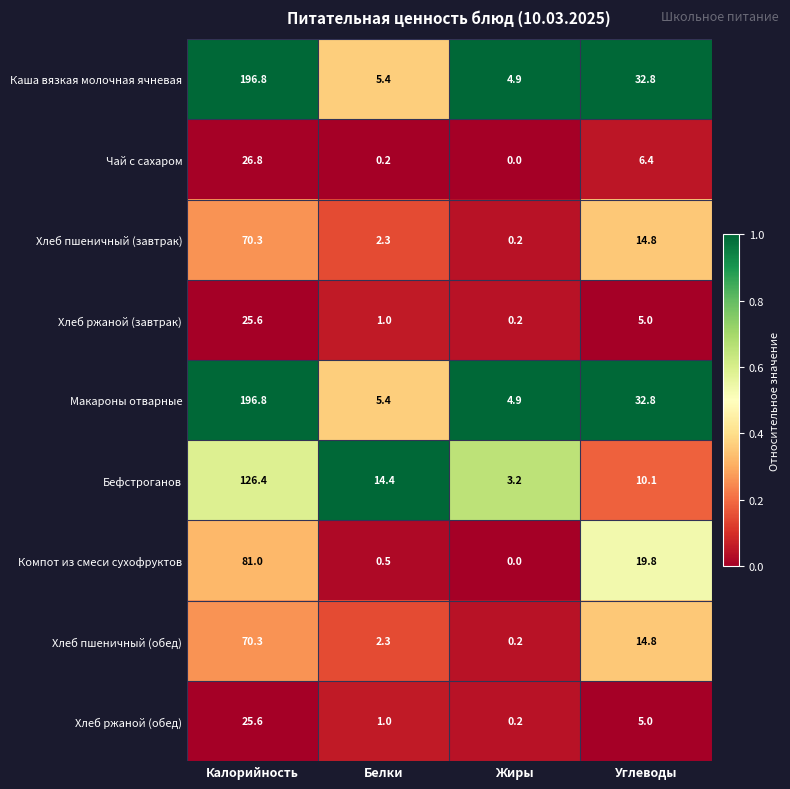

What is the spread (max minus min) of values at Белки?

14.2